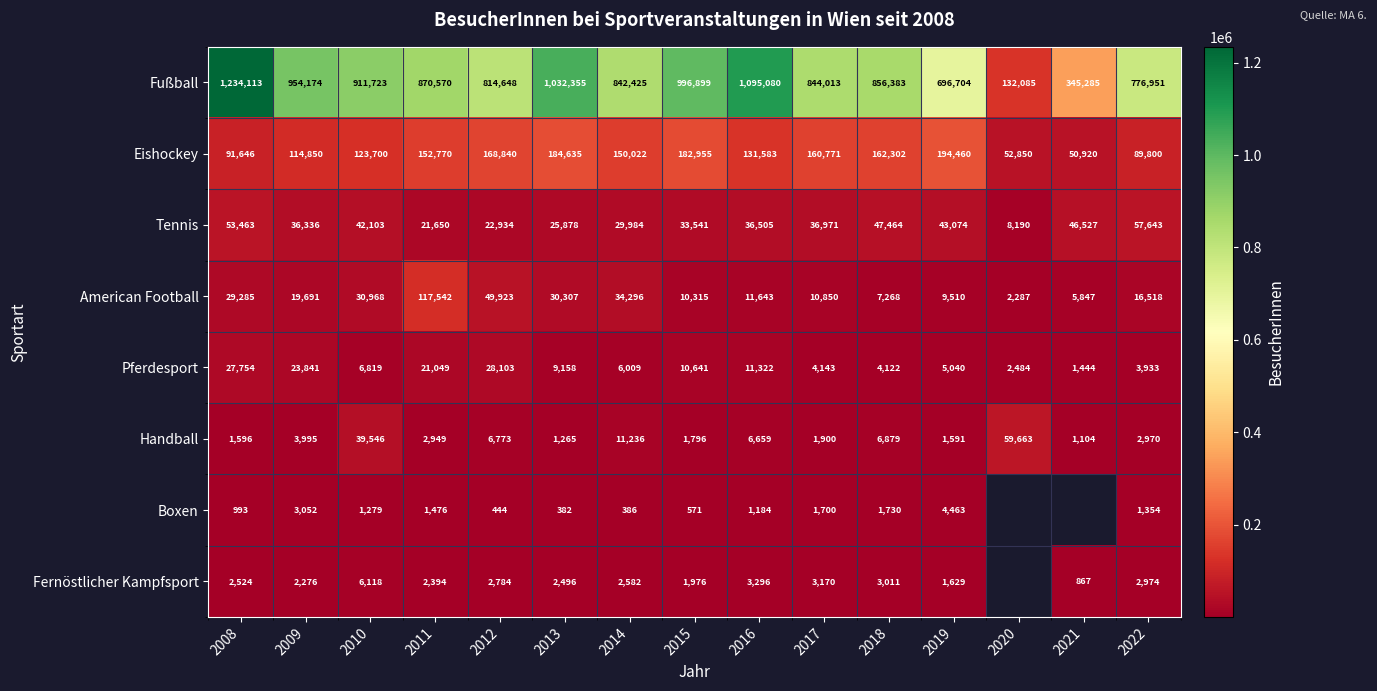

True or false: Fußball has a value of 1322900 at 2009.

False